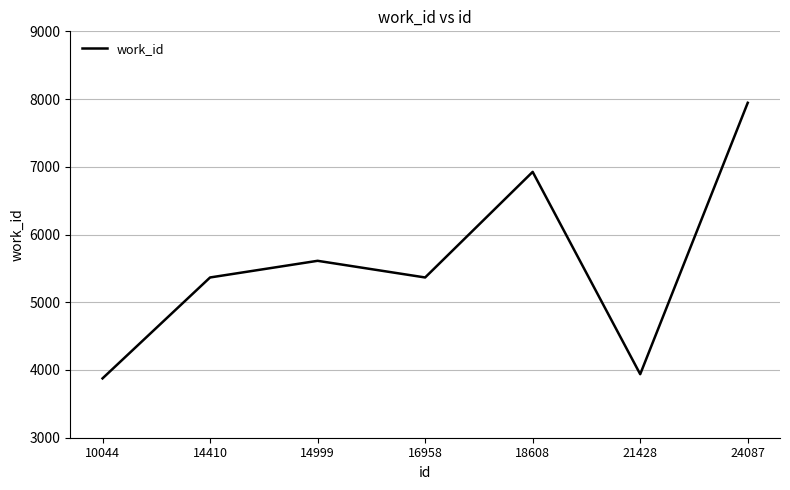

Count the number of categories in the chart.

7